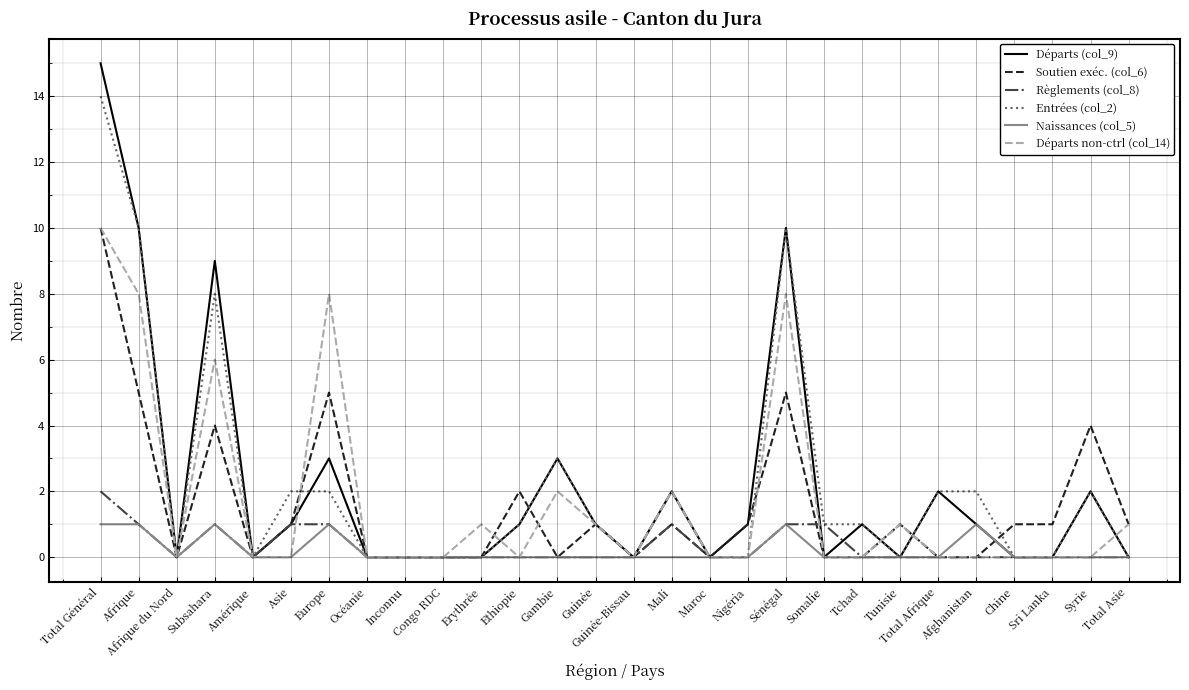

The Règlements (col_8) series shows 0 at Inconnu. True or false?

True